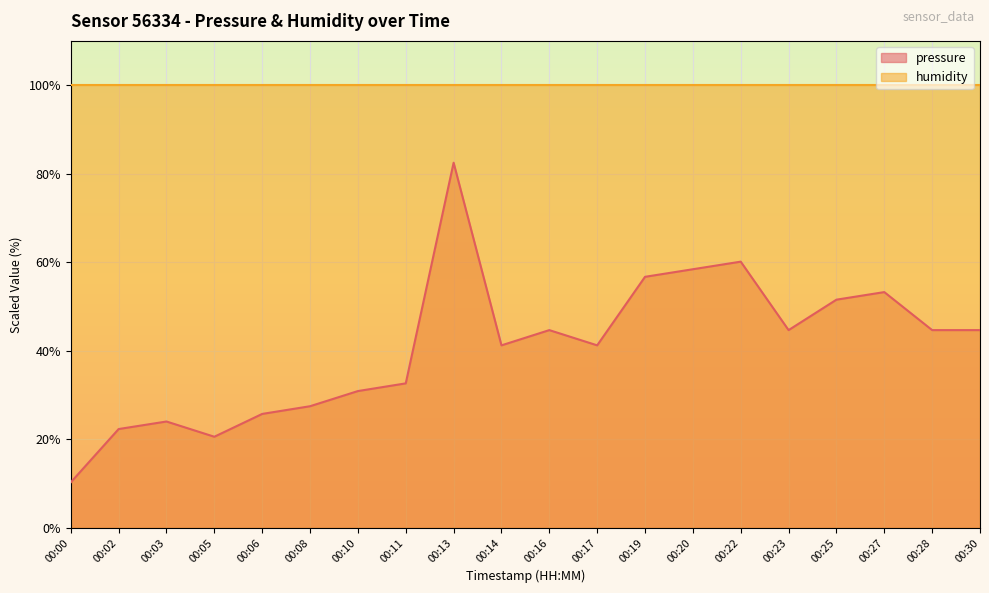

At which category does the chart reach its minimum across all series?

00:00